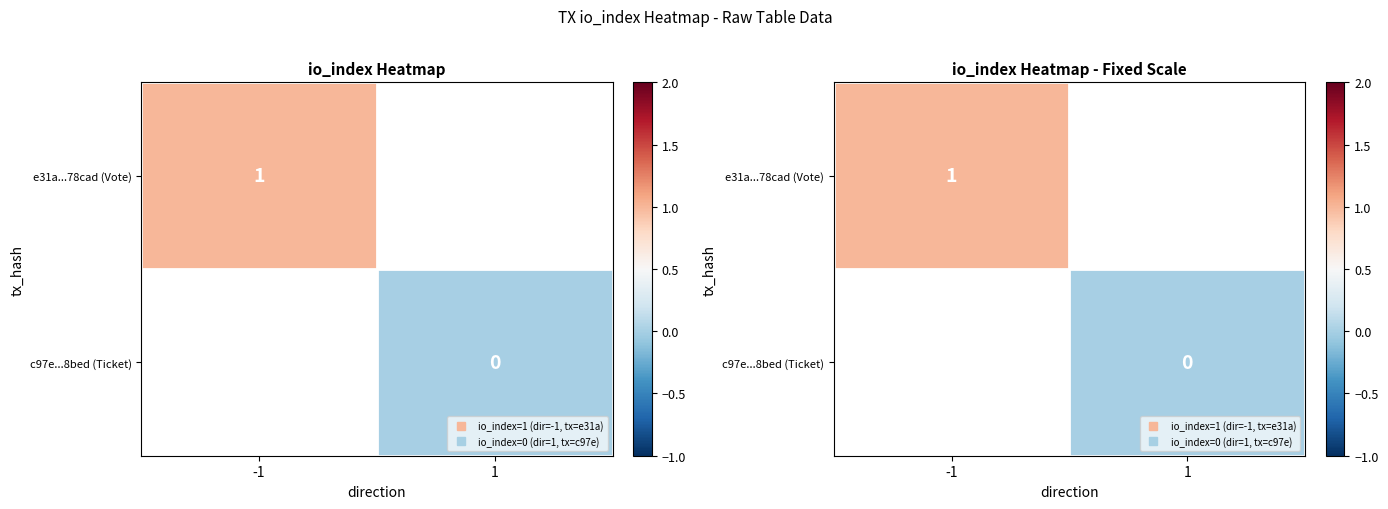

At how many categories does at least one series exceed 0?

1